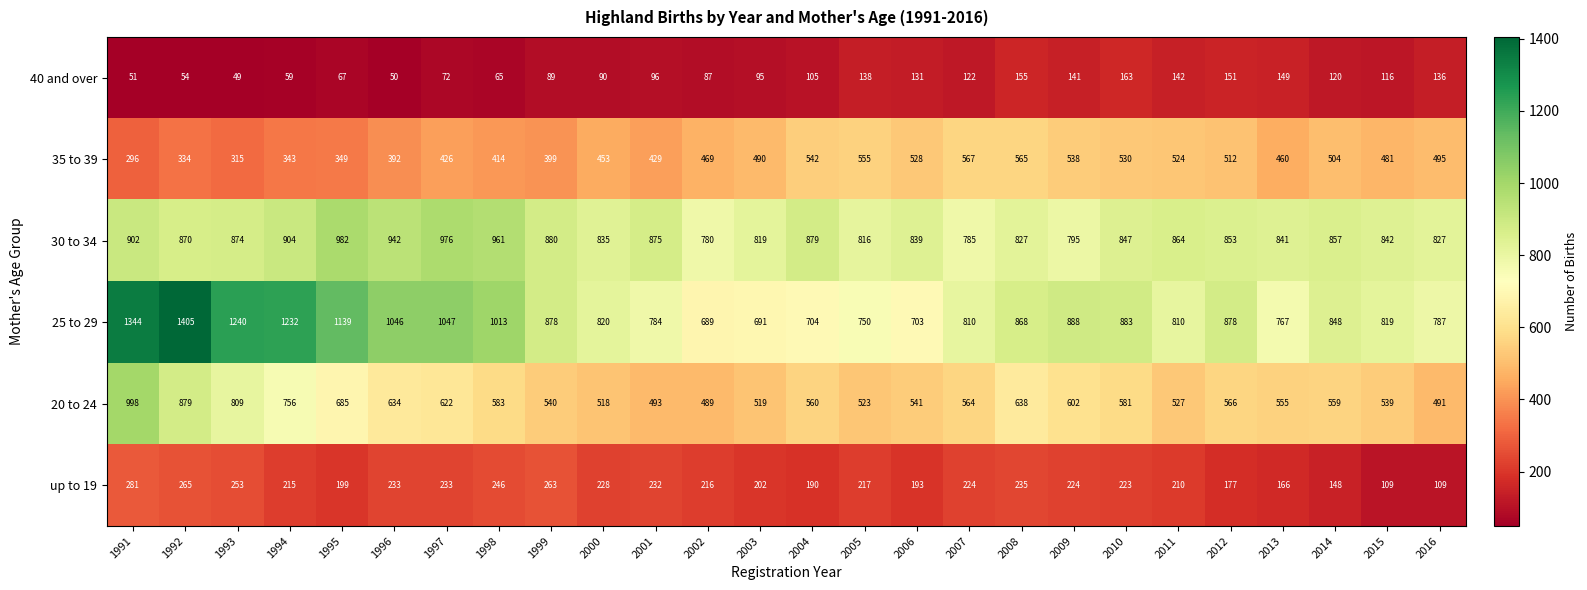

What is the maximum value shown in the chart?

1405